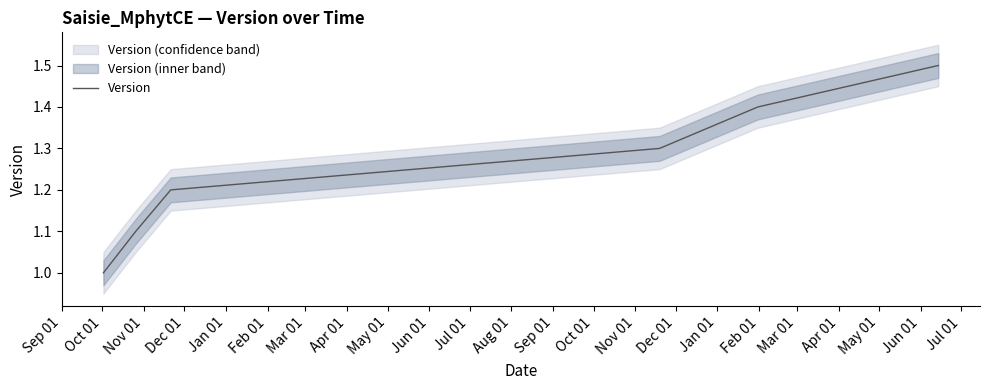

List the labels in order of value, largest first.

Feb 01, Jan 01, Dec 01, Nov 01, Oct 01, Sep 01